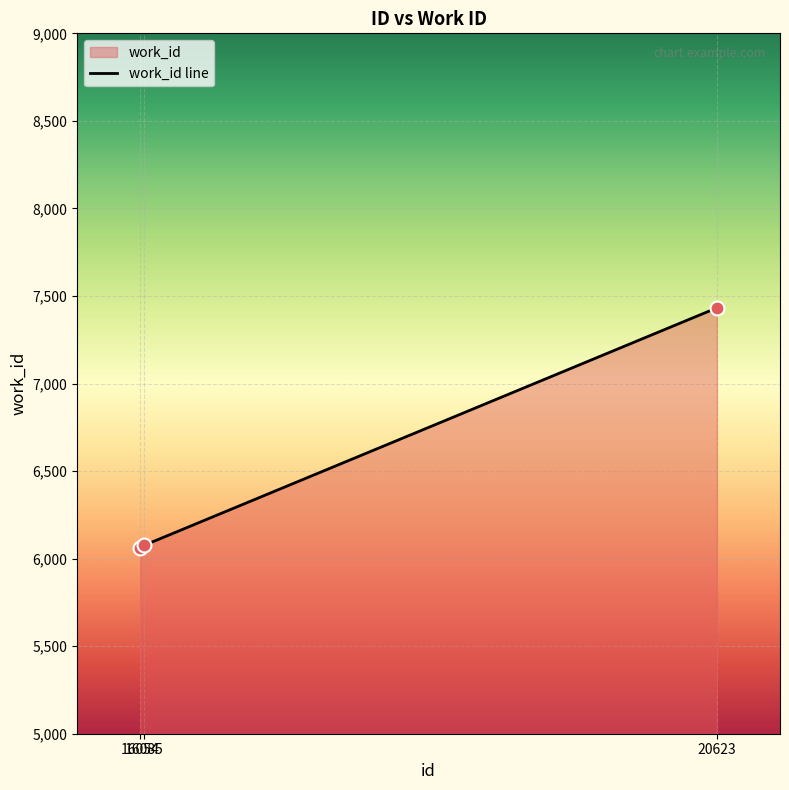

What is the ratio of the value at 16085 to the value at 16054?

1.0